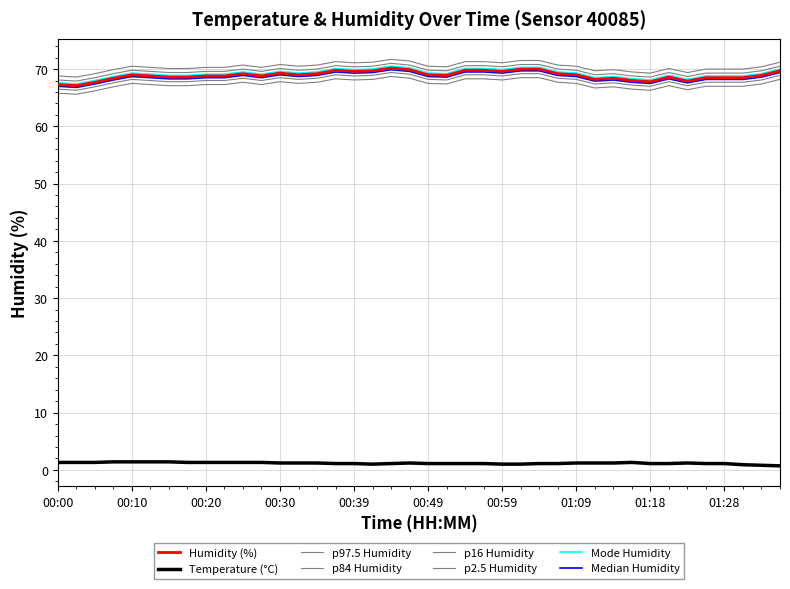

Does the chart have visible grid lines?

Yes